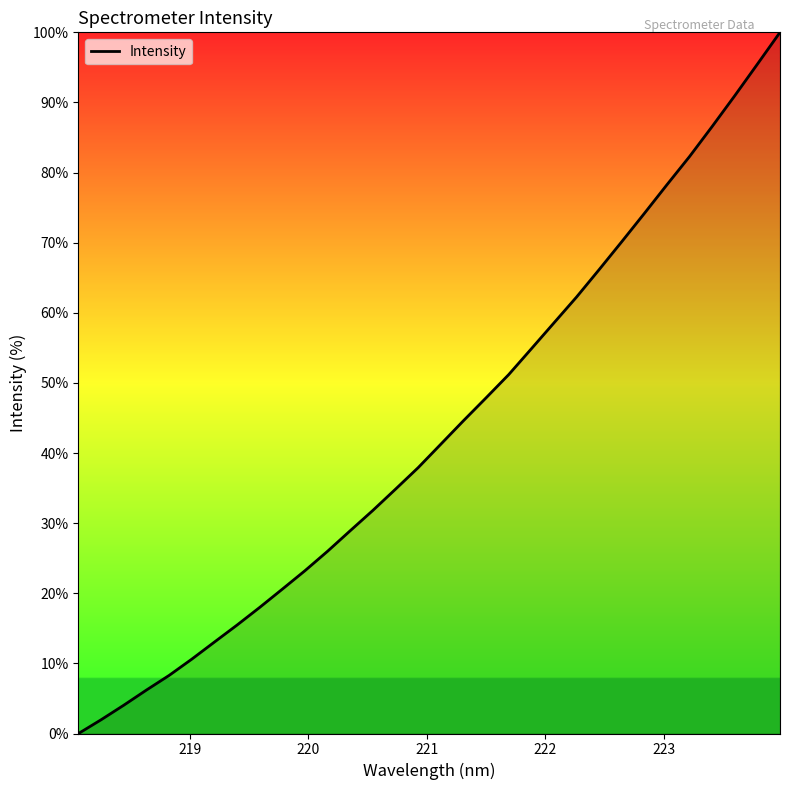

What is the difference between the maximum and minimum values?

100.0